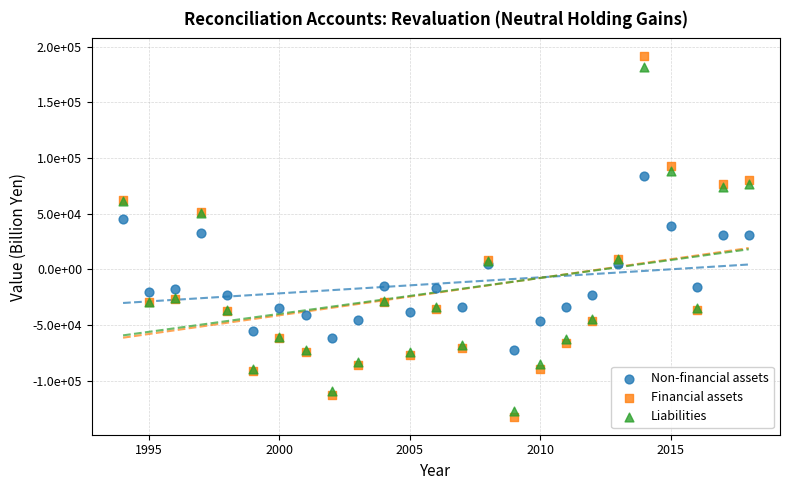

Which series contains the lowest Y value?

Financial assets